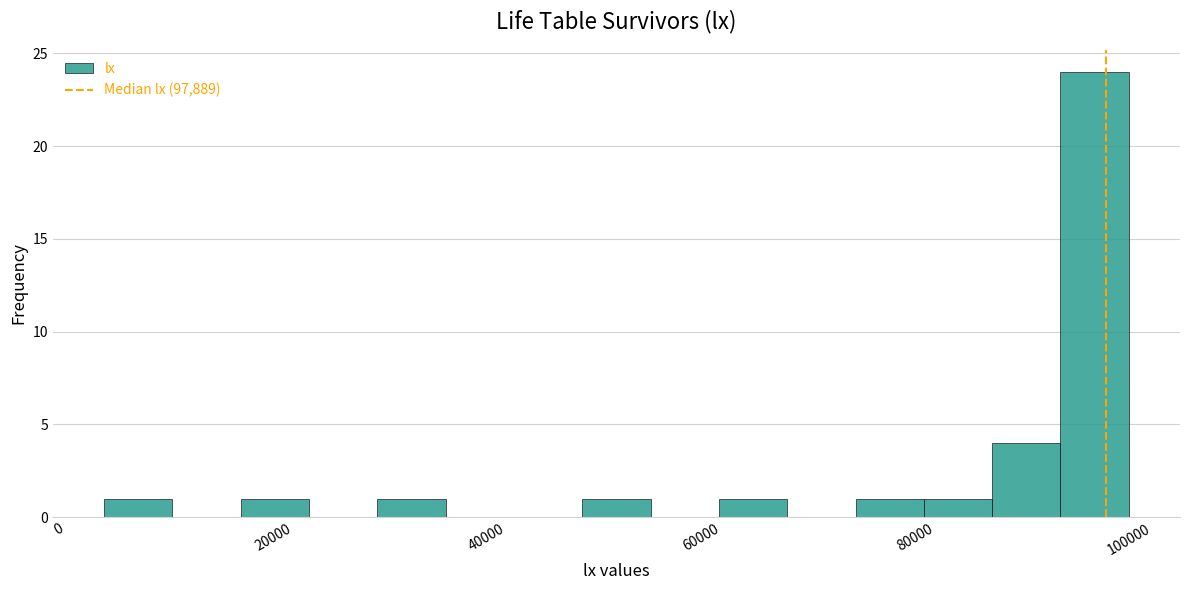

Around what value on the x-axis is the tallest bar? Give the approximate position of its centre, as read against the axis.

96000